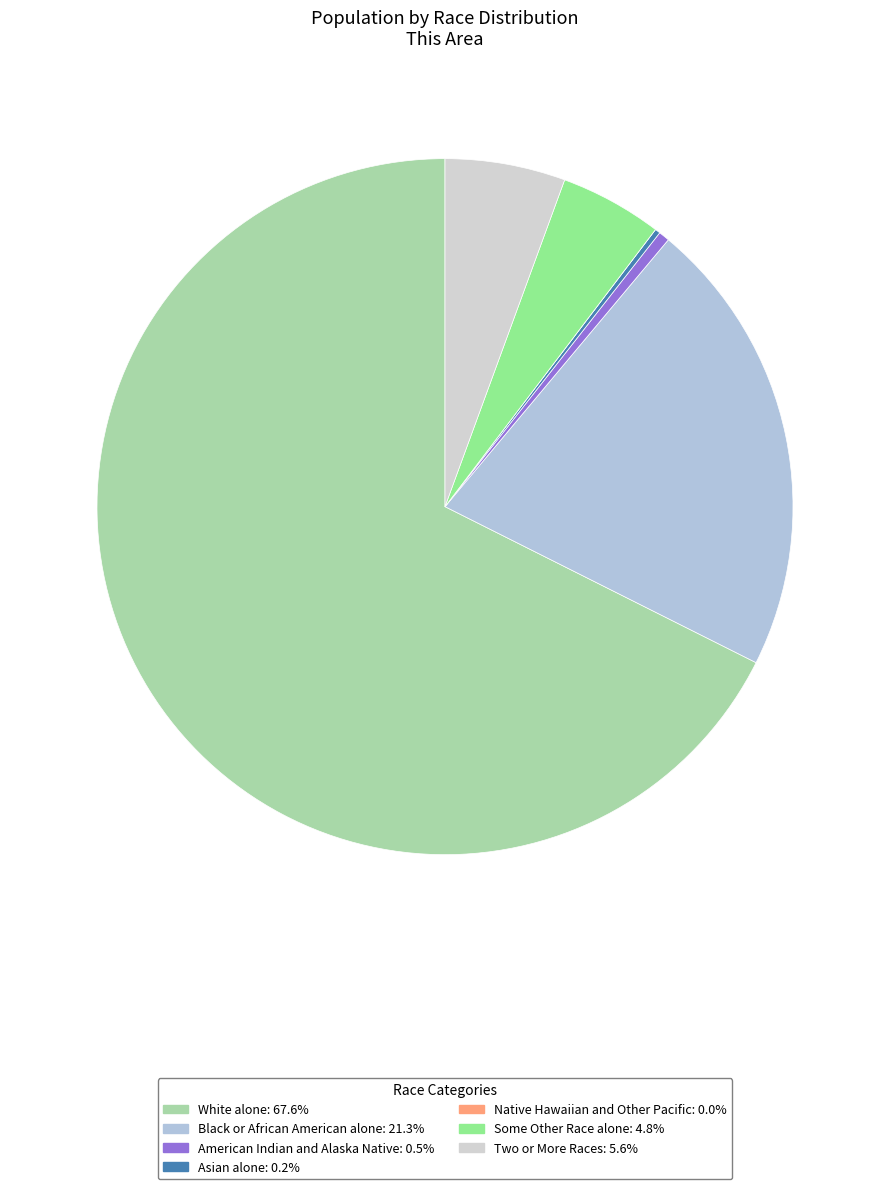

To the nearest percent, what percentage of the pie is Black or African American alone?

21%